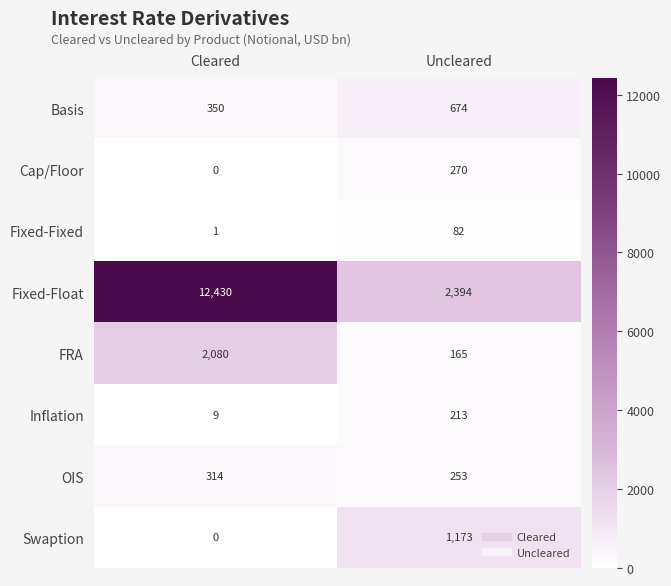

Reading left to right, transcribe all the data shown in this chart.

Basis: 350	674
Cap/Floor: 0	270
Fixed-Fixed: 1	82
Fixed-Float: 12430	2394
FRA: 2080	165
Inflation: 9	213
OIS: 314	253
Swaption: 0	1173